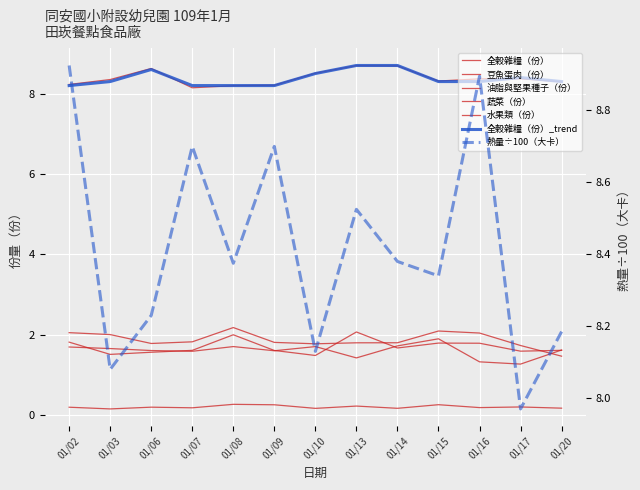

What is the minimum value for 全穀雜糧（份）?

8.2